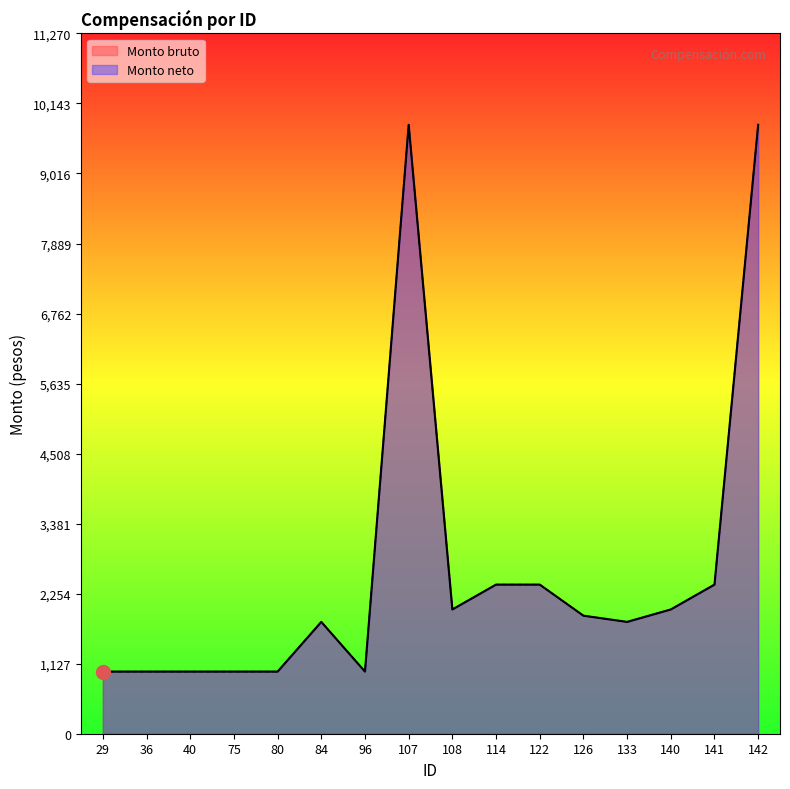

Is it true that Monto bruto equals 2400 at 141?

True